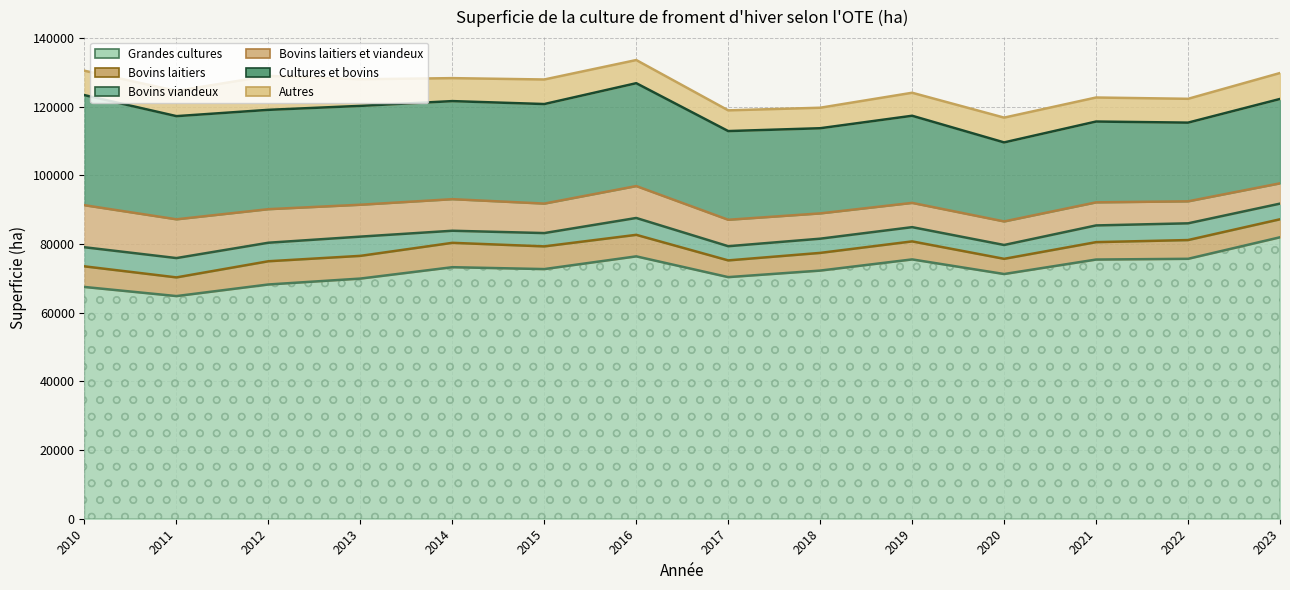

What is the difference between the highest and lowest values at 2010?

61955